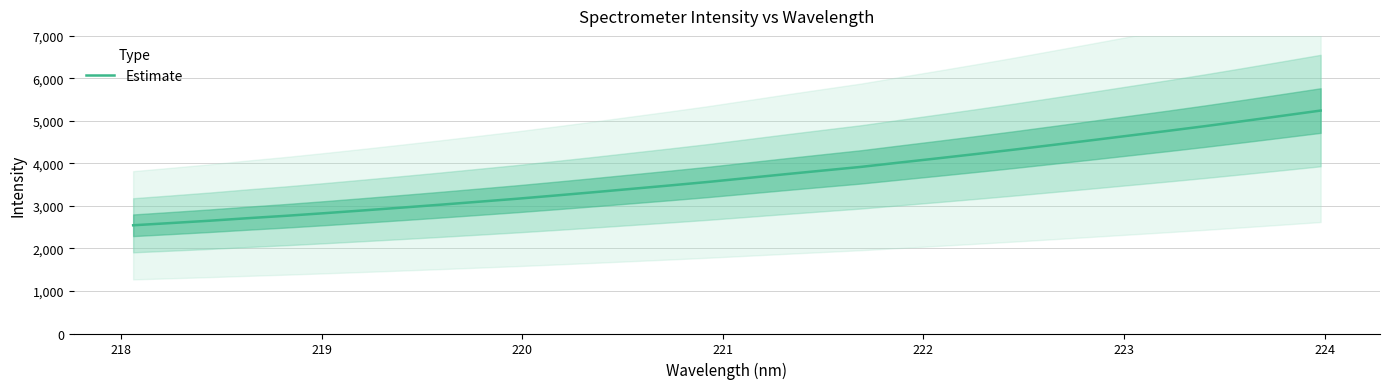

What is the maximum value for Estimate?

5243.7